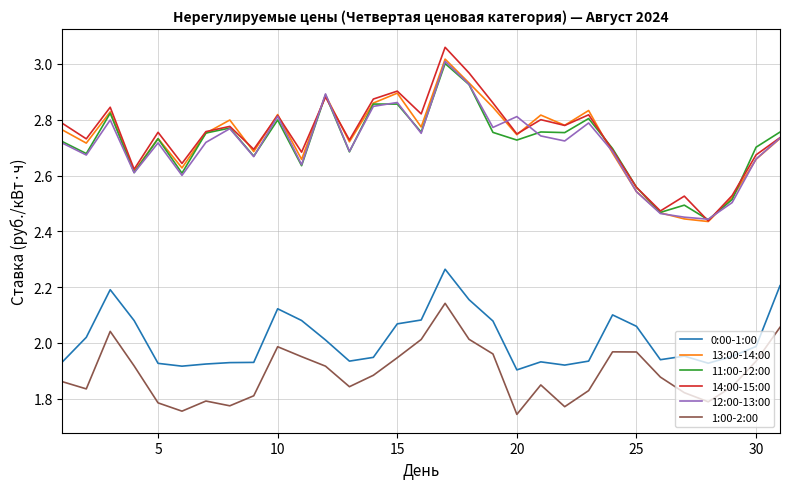

True or false: 1:00-2:00 and 14:00-15:00 cross at least once.

False